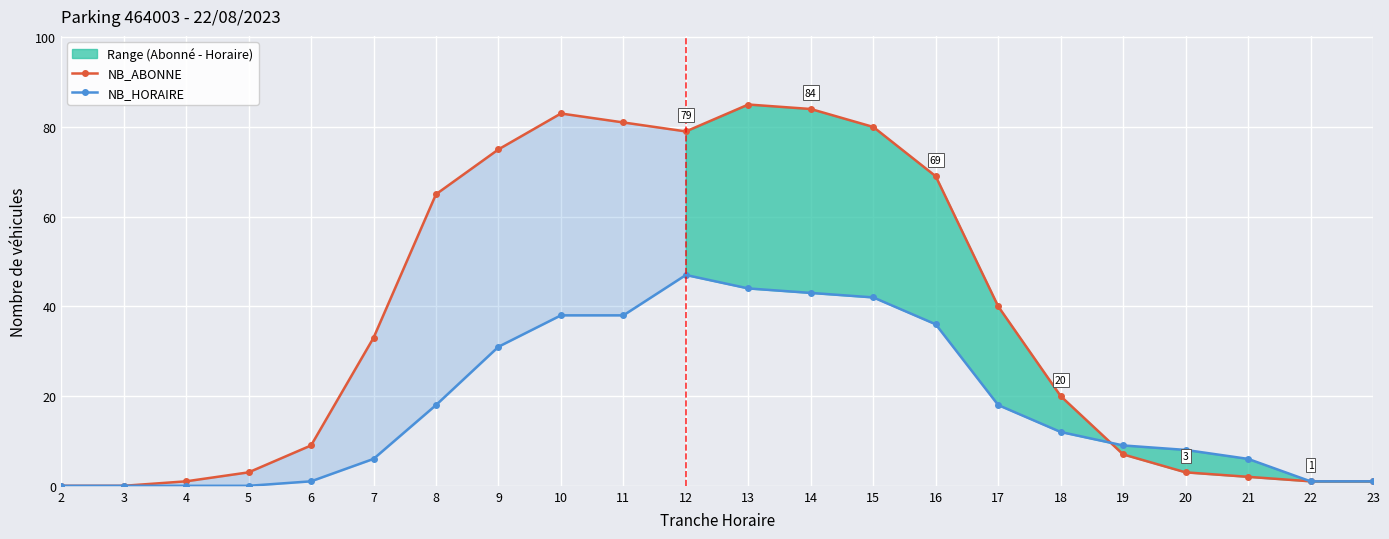

Reading right to left, extract all data points from this chart.

NB_ABONNE: 23=1	22=1	21=2	20=3	19=7	18=20	17=40	16=69	15=80	14=84	13=85	12=79	11=81	10=83	9=75	8=65	7=33	6=9	5=3	4=1	3=0	2=0
NB_HORAIRE: 23=1	22=1	21=6	20=8	19=9	18=12	17=18	16=36	15=42	14=43	13=44	12=47	11=38	10=38	9=31	8=18	7=6	6=1	5=0	4=0	3=0	2=0